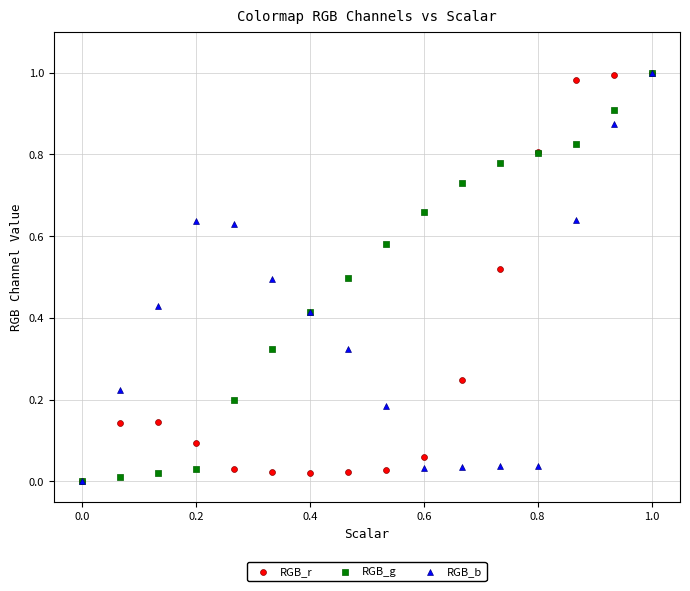

What are all the series names shown in the legend?

RGB_r, RGB_g, RGB_b